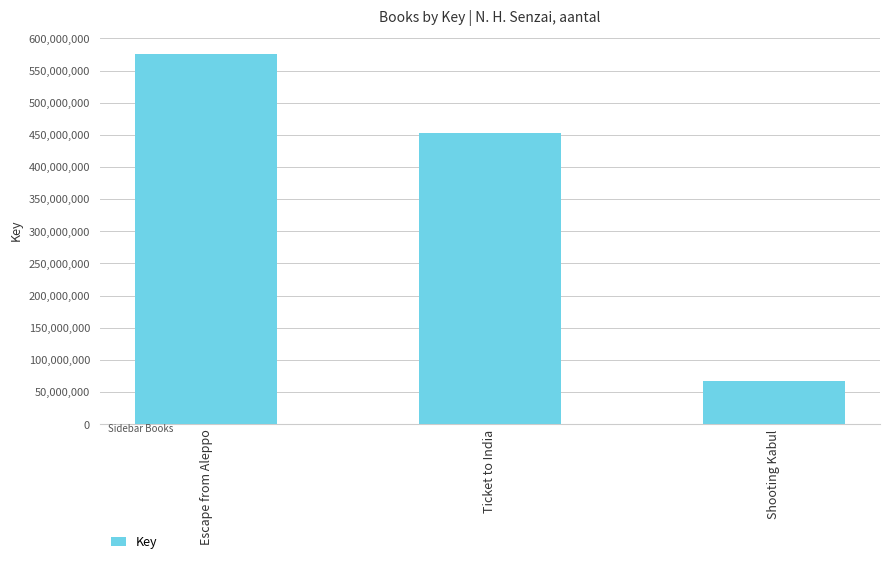

Reading left to right, list all the values displayed in this chart.

575576748	452099916	67342002